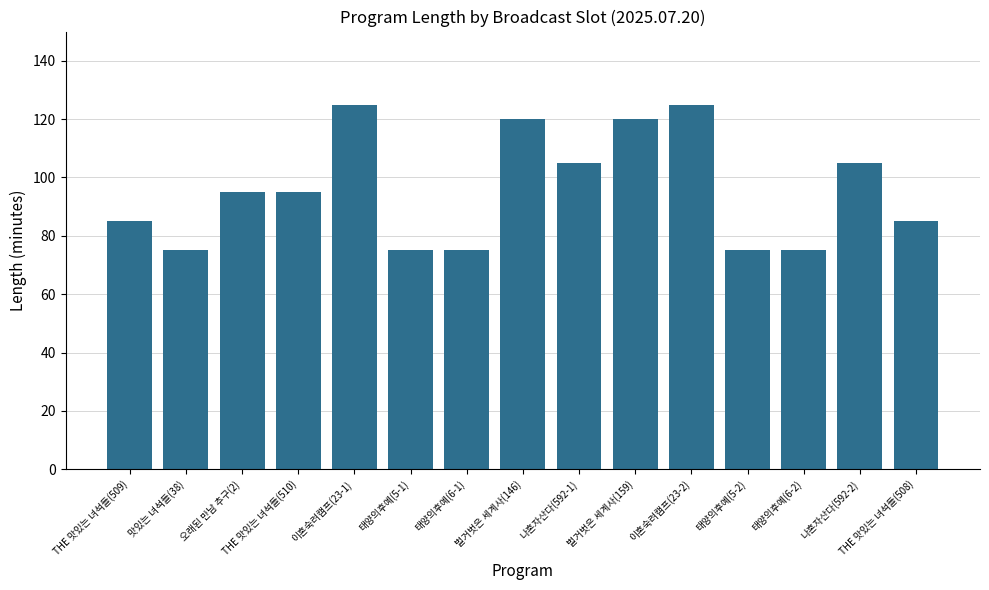

What is the value of the 12th bar from the left?

75